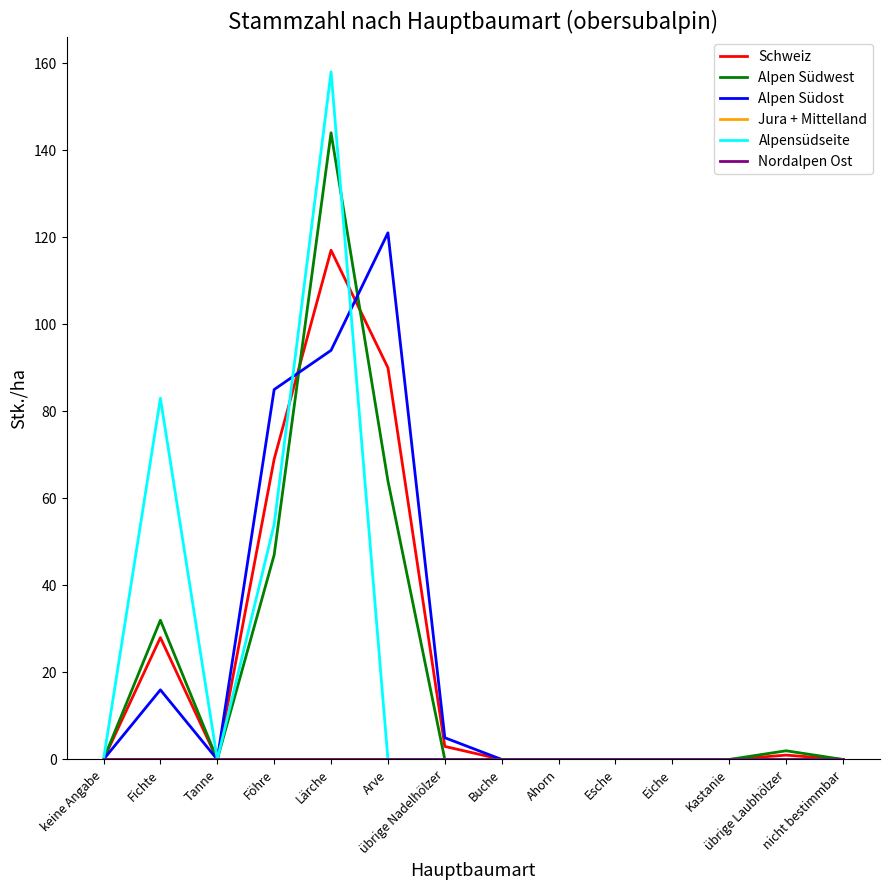

Reading right to left, what are all the values shown in this chart?

Schweiz: nicht bestimmbar=0	übrige Laubhölzer=1	Kastanie=0	Eiche=0	Esche=0	Ahorn=0	Buche=0	übrige Nadelhölzer=3	Arve=90	Lärche=117	Föhre=69	Tanne=0	Fichte=28	keine Angabe=0
Alpen Südwest: nicht bestimmbar=0	übrige Laubhölzer=2	Kastanie=0	Eiche=0	Esche=0	Ahorn=0	Buche=0	übrige Nadelhölzer=0	Arve=64	Lärche=144	Föhre=47	Tanne=0	Fichte=32	keine Angabe=0
Alpen Südost: nicht bestimmbar=0	übrige Laubhölzer=0	Kastanie=0	Eiche=0	Esche=0	Ahorn=0	Buche=0	übrige Nadelhölzer=5	Arve=121	Lärche=94	Föhre=85	Tanne=0	Fichte=16	keine Angabe=0
Jura + Mittelland: nicht bestimmbar=0	übrige Laubhölzer=0	Kastanie=0	Eiche=0	Esche=0	Ahorn=0	Buche=0	übrige Nadelhölzer=0	Arve=0	Lärche=0	Föhre=0	Tanne=0	Fichte=0	keine Angabe=0
Alpensüdseite: nicht bestimmbar=0	übrige Laubhölzer=0	Kastanie=0	Eiche=0	Esche=0	Ahorn=0	Buche=0	übrige Nadelhölzer=0	Arve=0	Lärche=158	Föhre=54	Tanne=0	Fichte=83	keine Angabe=0
Nordalpen Ost: nicht bestimmbar=0	übrige Laubhölzer=0	Kastanie=0	Eiche=0	Esche=0	Ahorn=0	Buche=0	übrige Nadelhölzer=0	Arve=0	Lärche=0	Föhre=0	Tanne=0	Fichte=0	keine Angabe=0